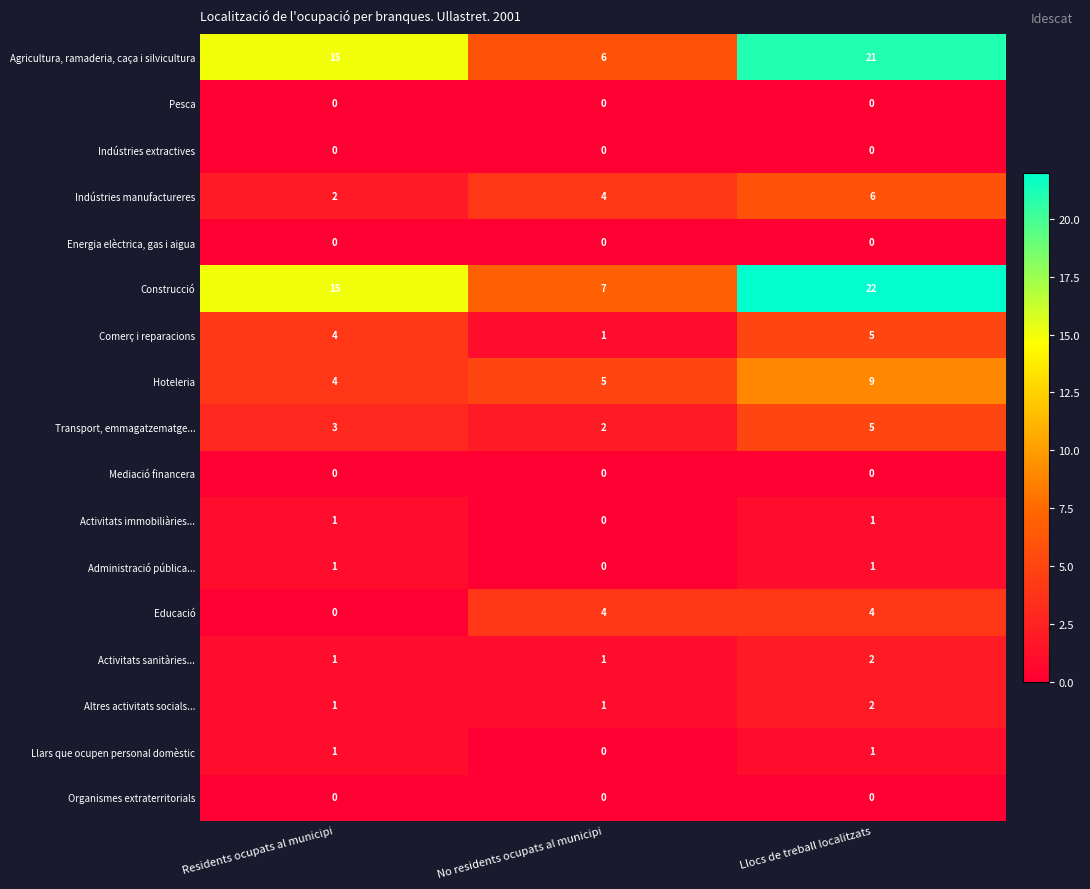

How many categories are shown in the chart?

3